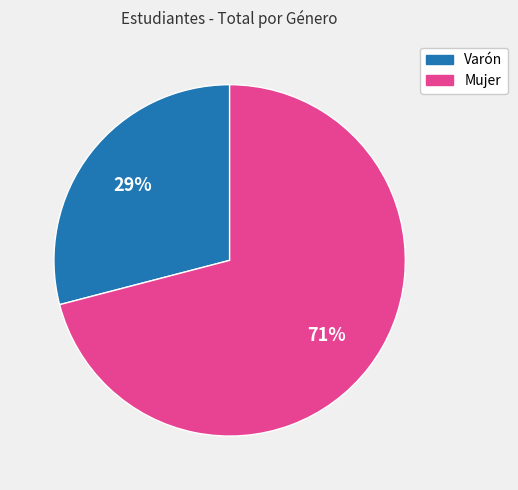

Which slice represents more than half of the pie?

Mujer